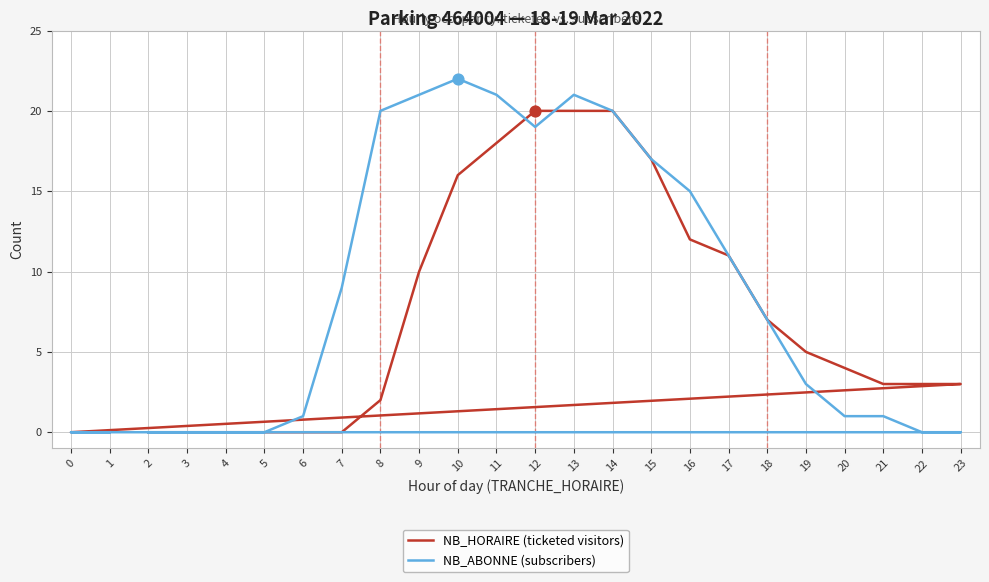

Which series has the largest Y range (max minus min)?

NB_ABONNE (subscribers)